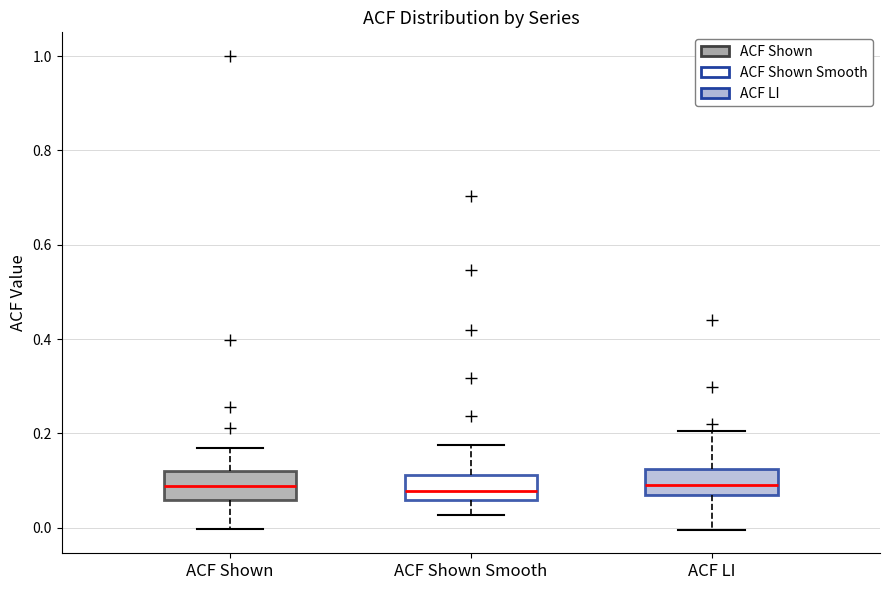

Reading left to right, read every box against the y-axis: the position of its median line, the range the box covers, and the ends of its whiskers. The values are not printed on the chart, so give them approximately, as read against the axis.

ACF Shown: median 0.08, box 0.06 to 0.12, whiskers 0.00 to 0.16
ACF Shown Smooth: median 0.08, box 0.06 to 0.12, whiskers 0.02 to 0.18
ACF LI: median 0.10, box 0.06 to 0.12, whiskers 0.00 to 0.20